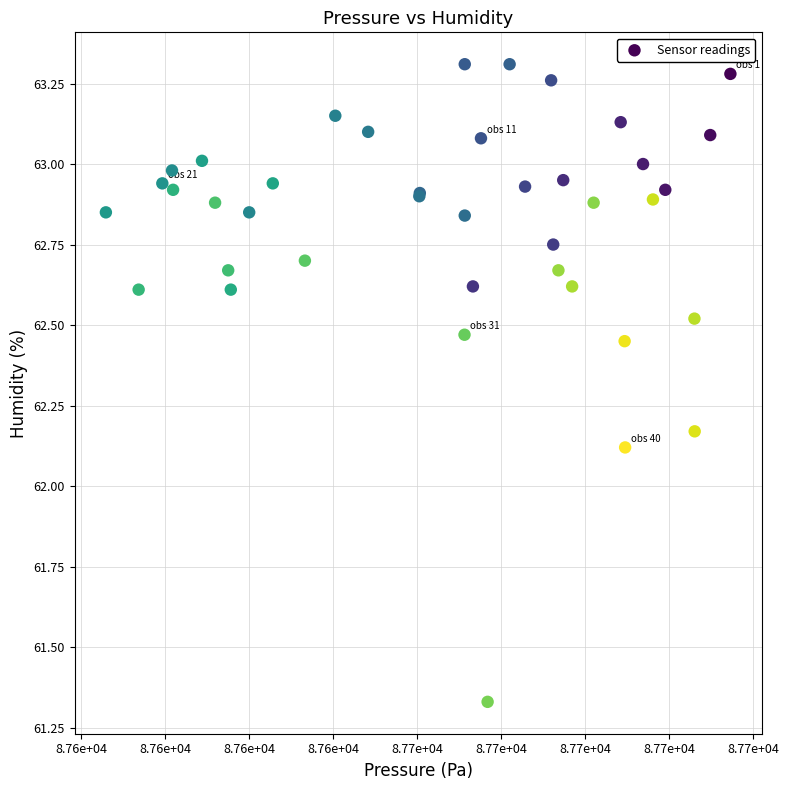

What Y value in the scatter plot is closest to 62?

62.1